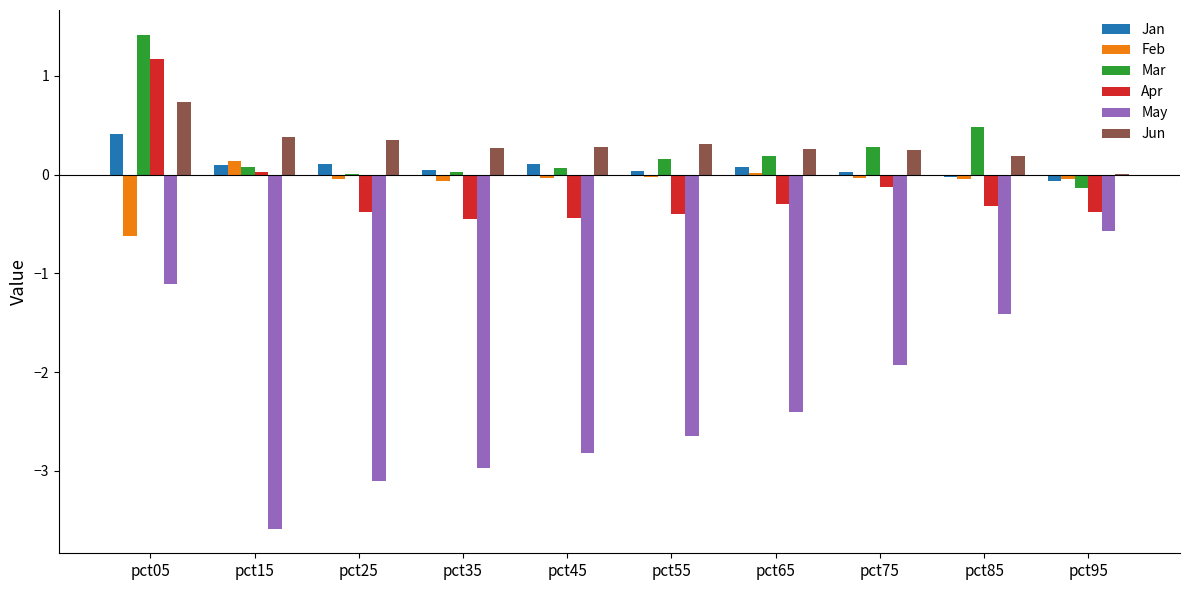

At which category is the sum across all series the highest?

pct05